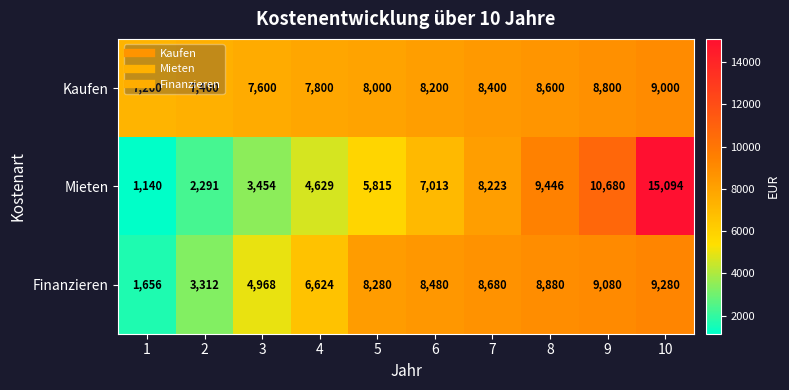

How many values in the Mieten series are below 7013?

5